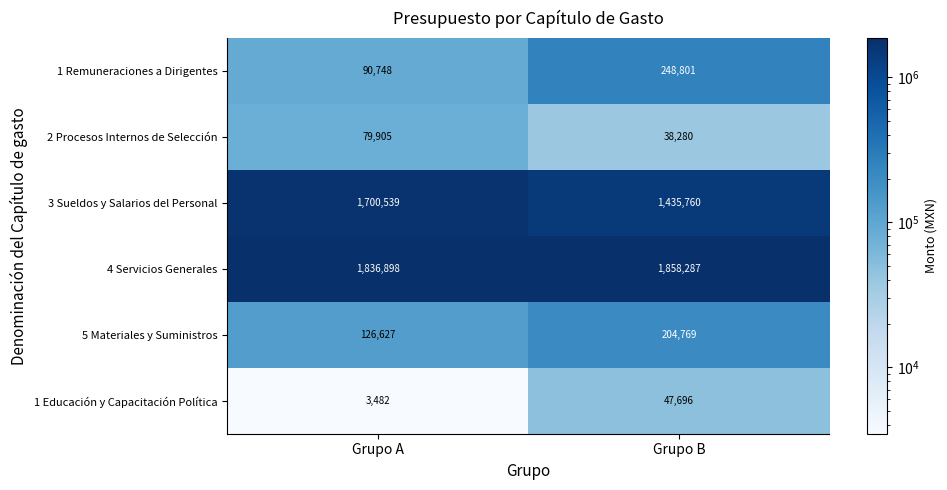

What is the total value across all series at Grupo A?

3838199